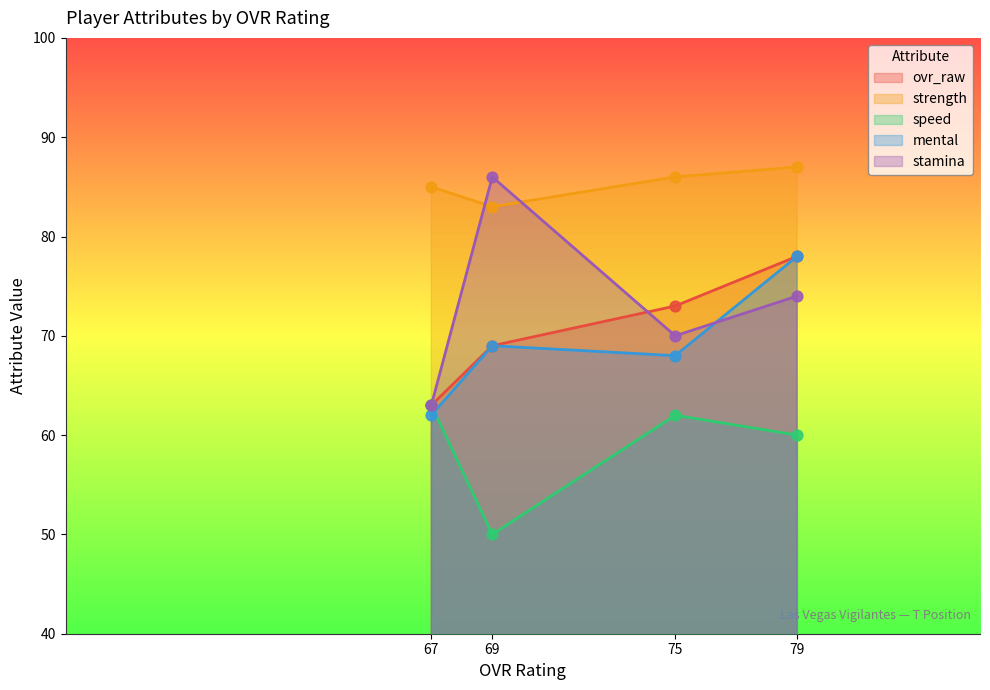

Is the value of ovr_raw at Justin Hobbs (67) greater than the value of mental at Thayer Munoz (75)?

No